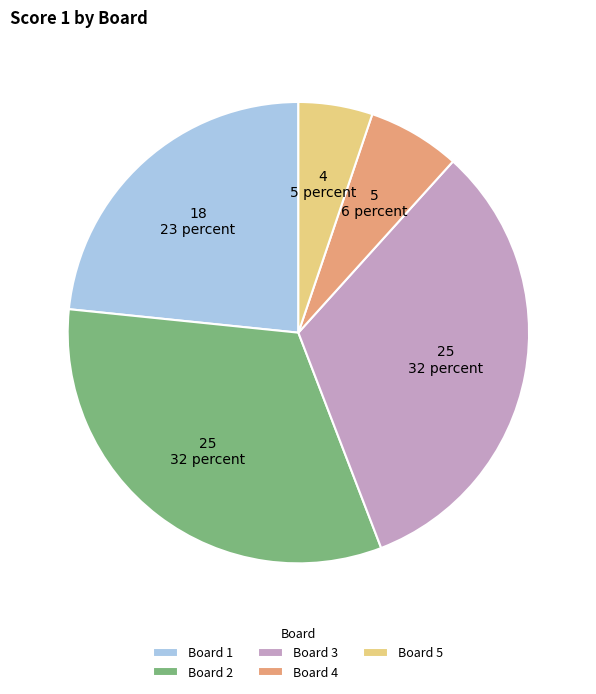

What is the ratio of the value at Board 3 to the value at Board 1?

1.4